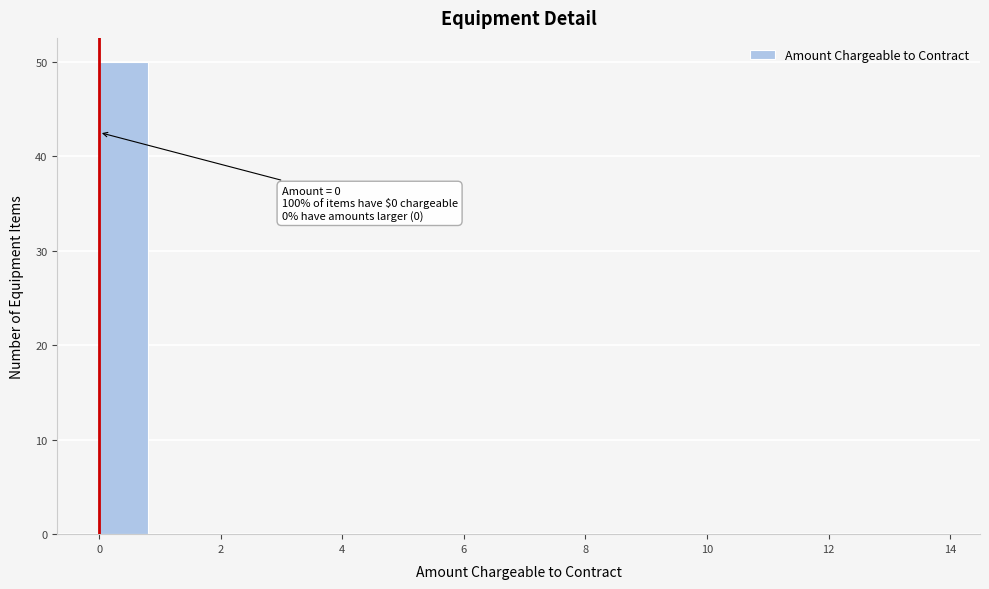

Over which range of the x-axis is the bar tallest?

0 to 1